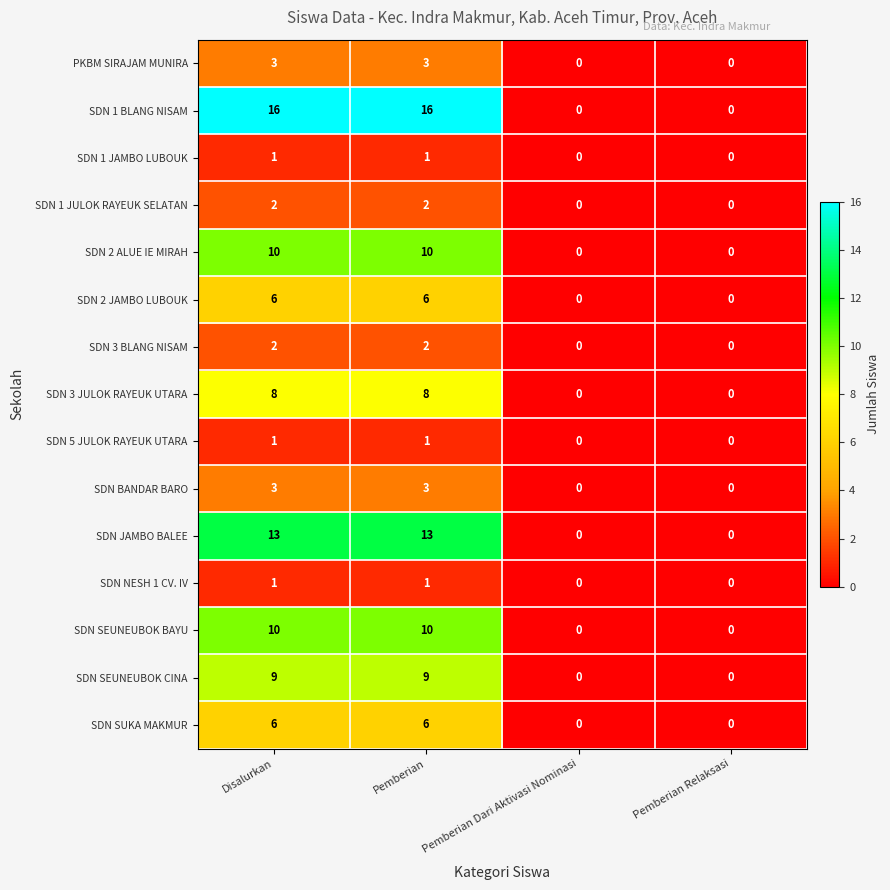

What is the total value across all series at Disalurkan?

91